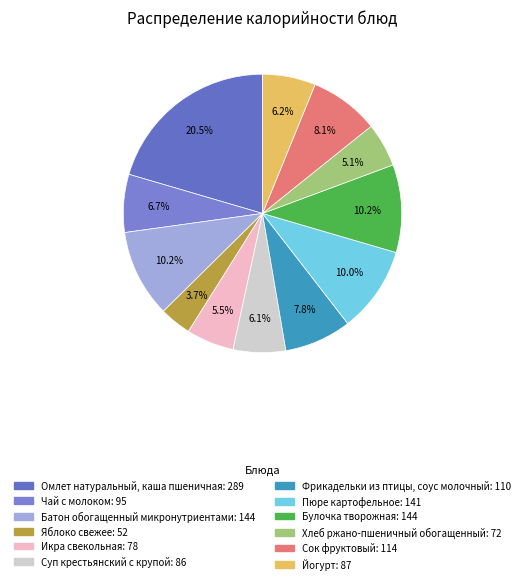

Is there a majority slice in this chart?

No